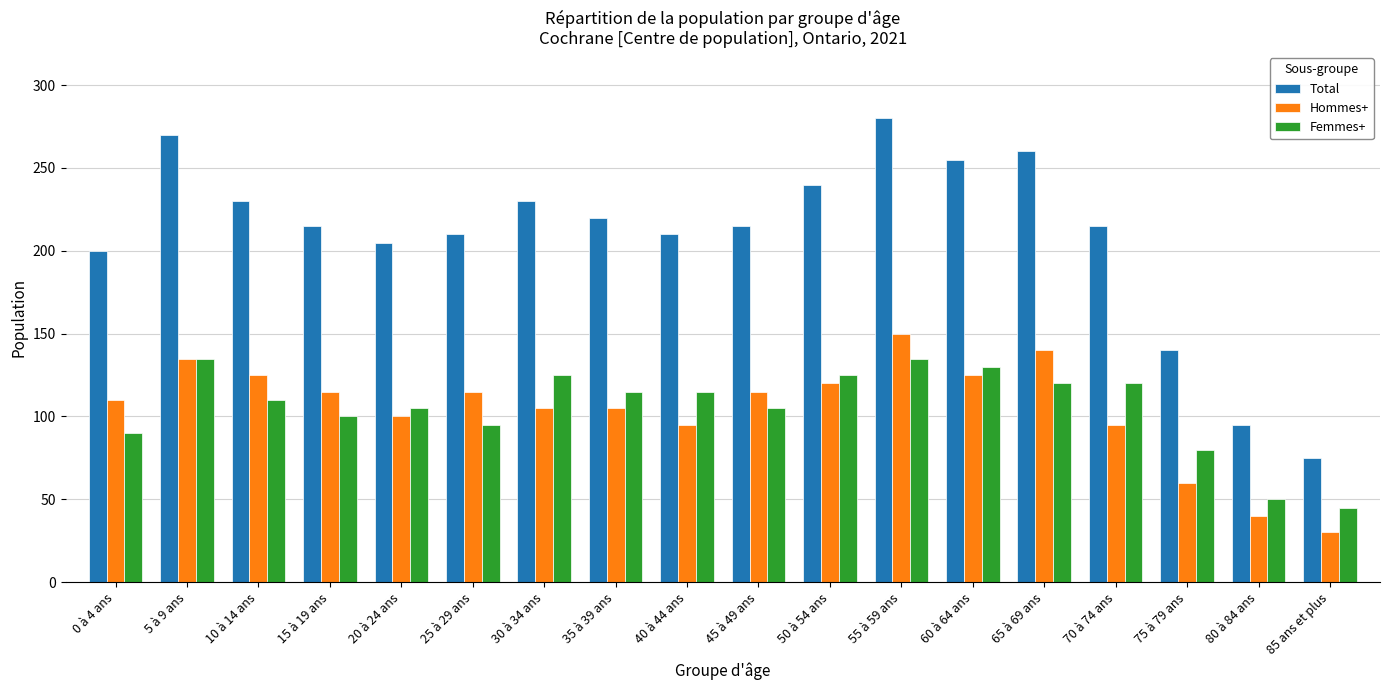

Which label corresponds to the largest value in the chart?

55 à 59 ans